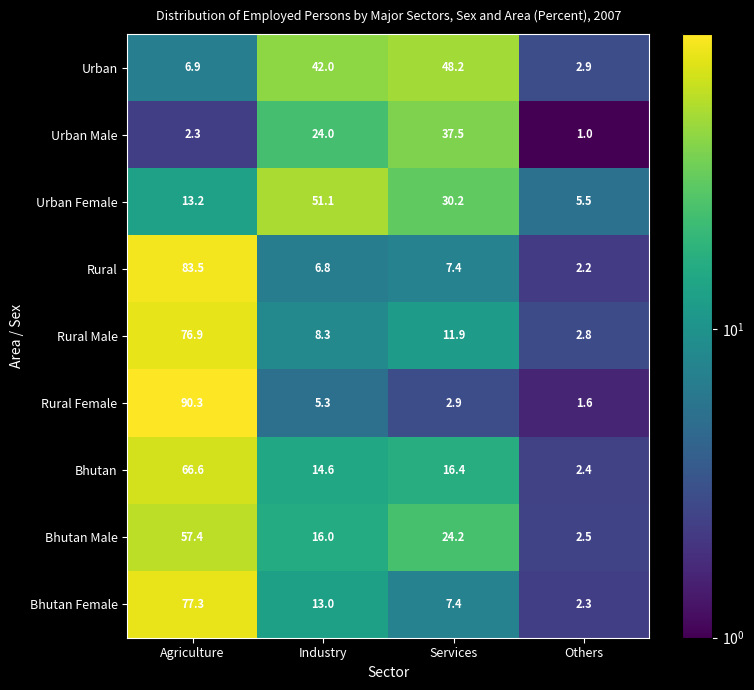

What is the difference between the second highest and second lowest values in the Urban Male series?

21.7